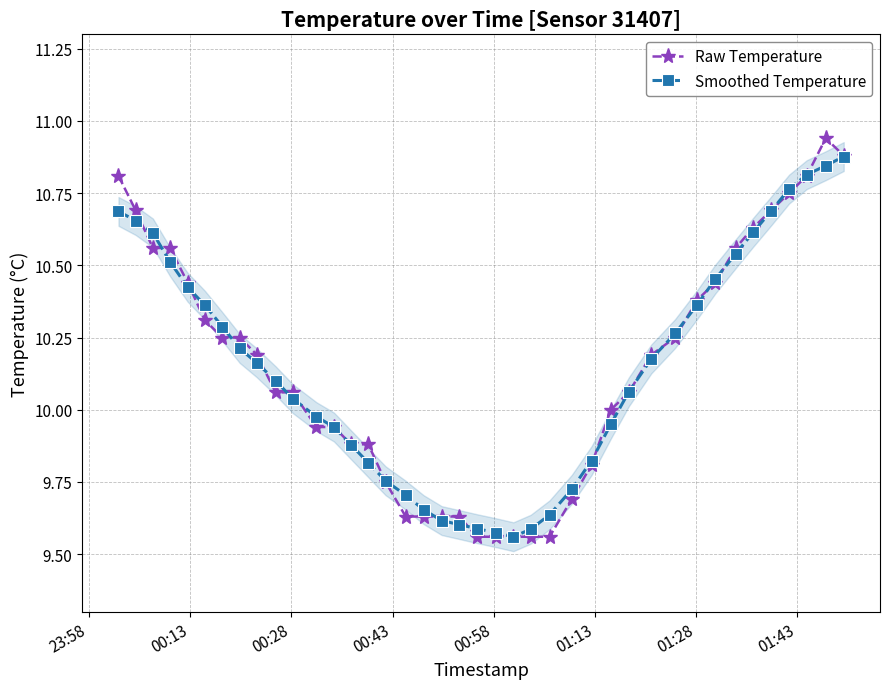

How many data points in Smoothed Temperature are less than 10?

17